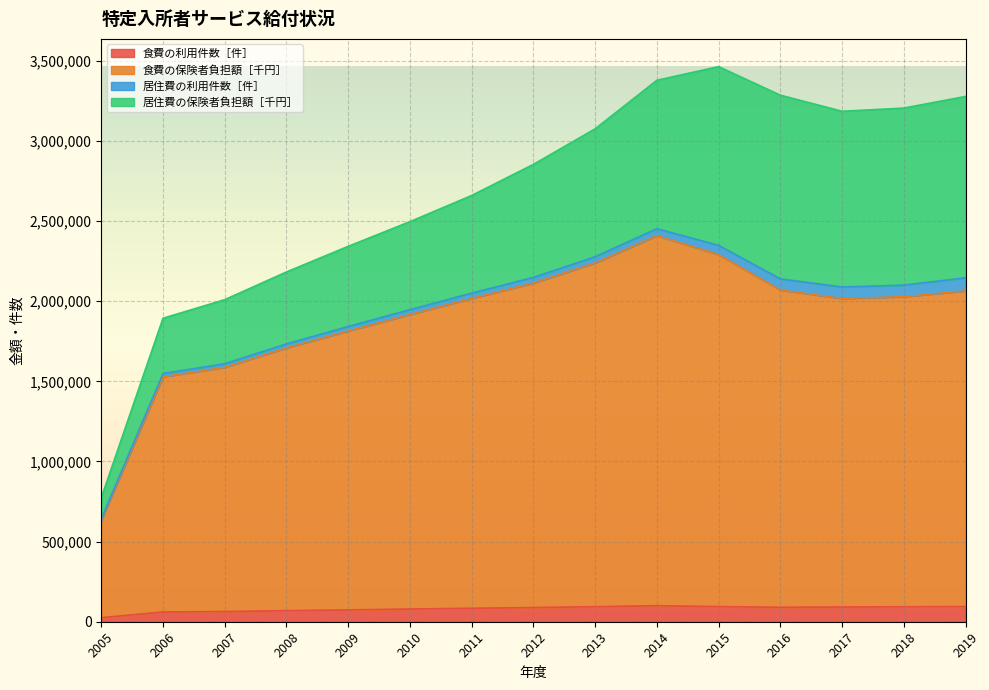

What is the difference between the highest and lowest values at 2012?

2025003